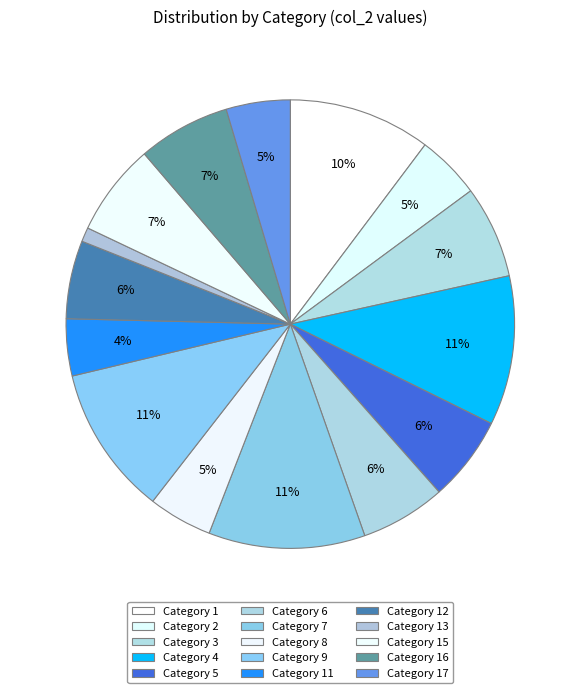

Rank the categories by value from highest to lowest.

7, 4, 9, 1, 3, 15, 16, 5, 6, 12, 2, 8, 17, 11, 13, 10, 14